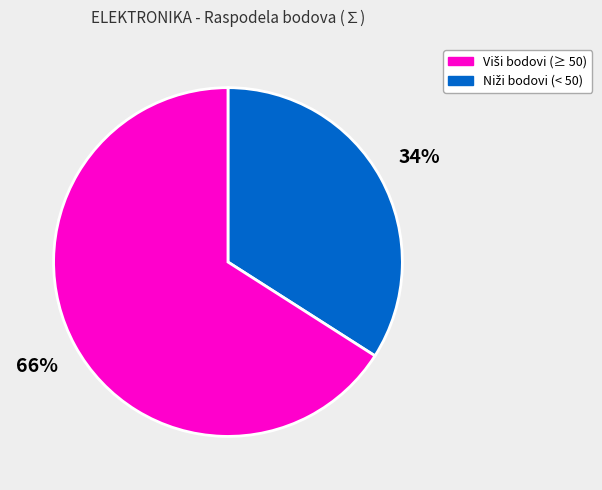

Is there a majority slice in this chart?

Yes